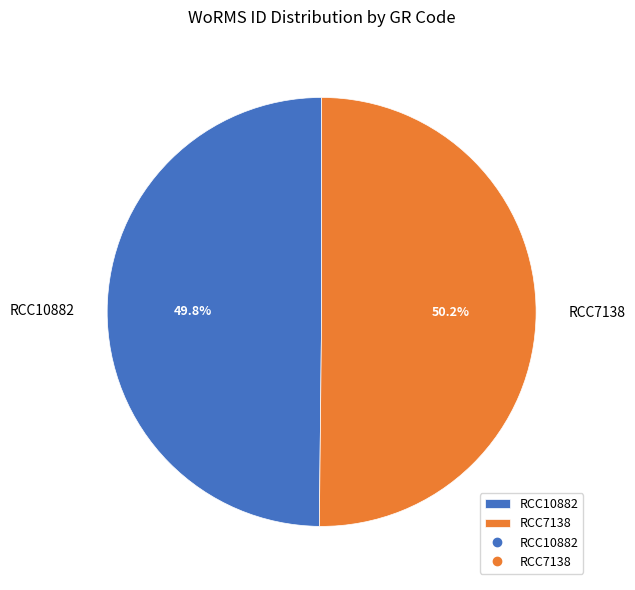

Is it true that RCC10882 is 50% of the pie?

True